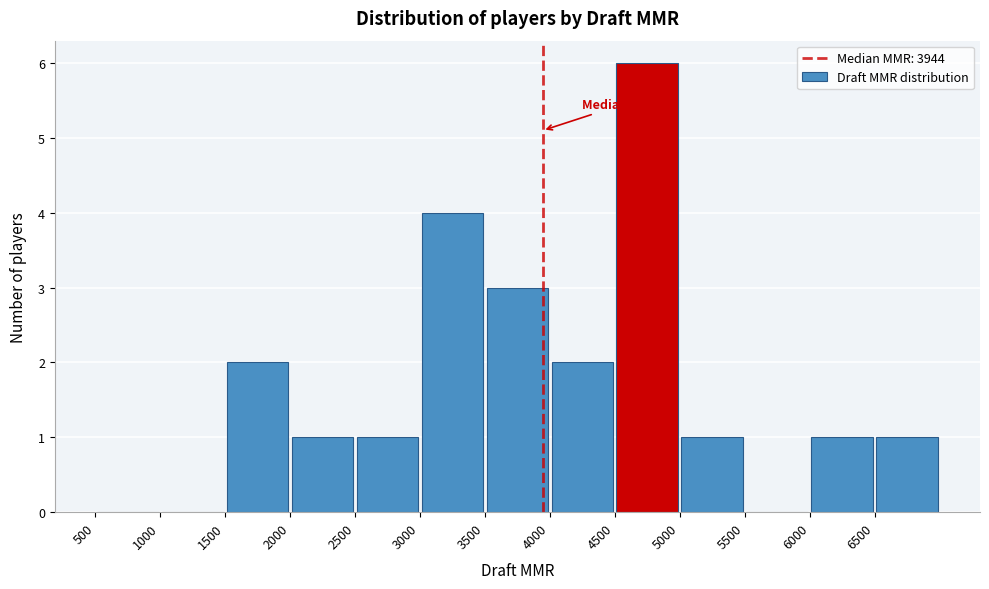

Over which range of the x-axis is the bar tallest?

4500 to 5000